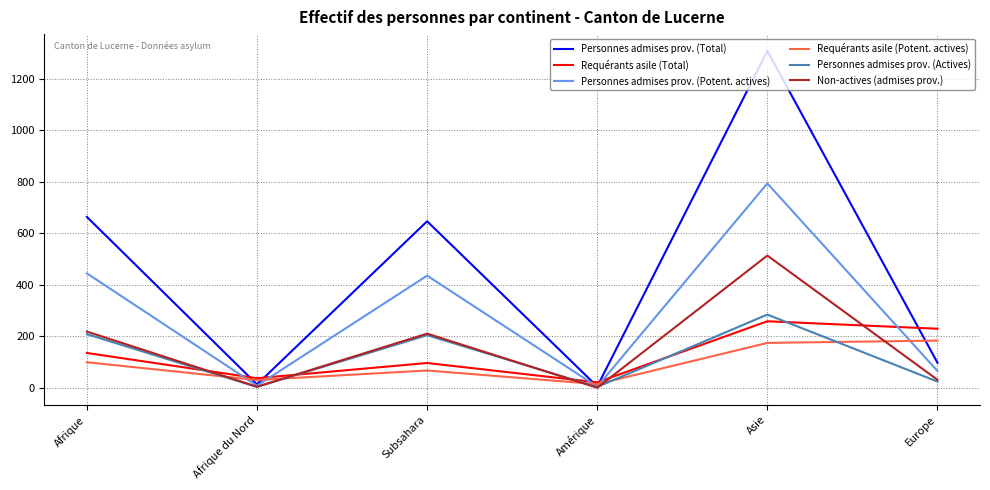

In Personnes admises prov. (Total), how many points are lower than both neighbors (excluding endpoints)?

2